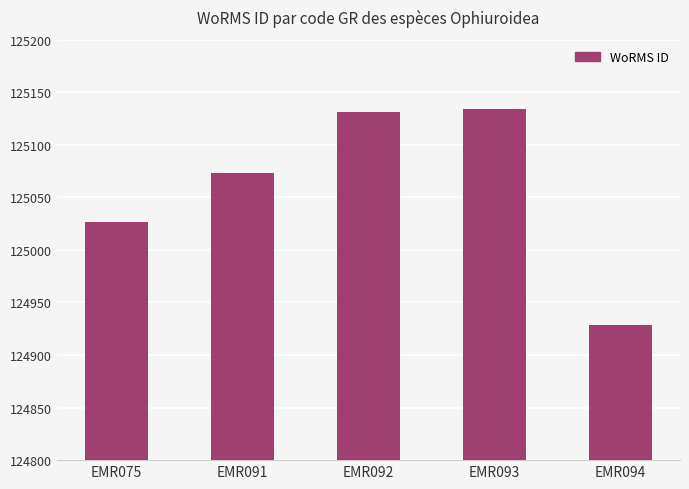

What is the approximate value at EMR092?

125131